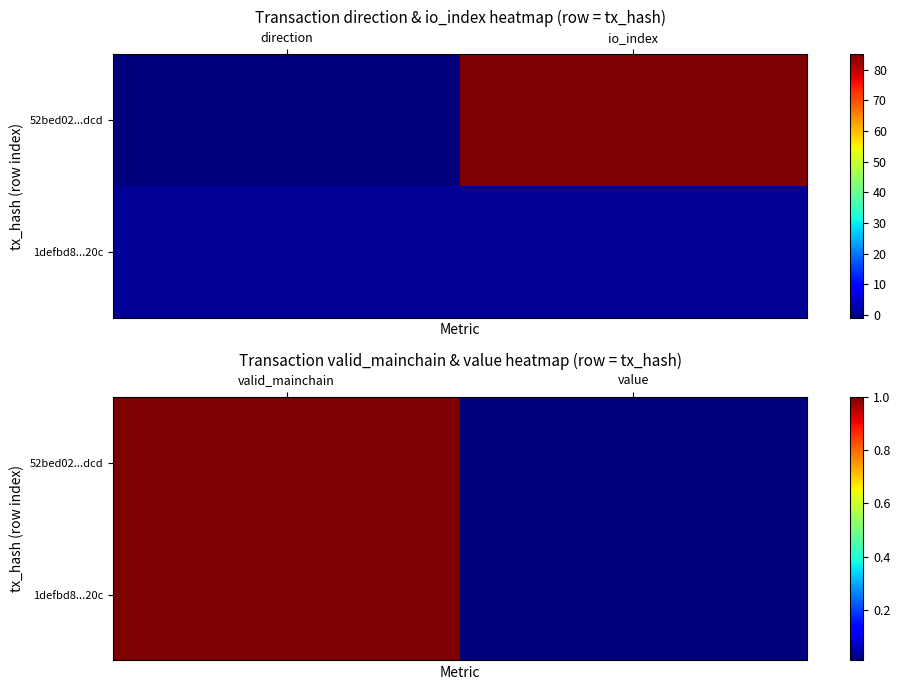

Which series has the widest spread of values?

52bed02...dcd